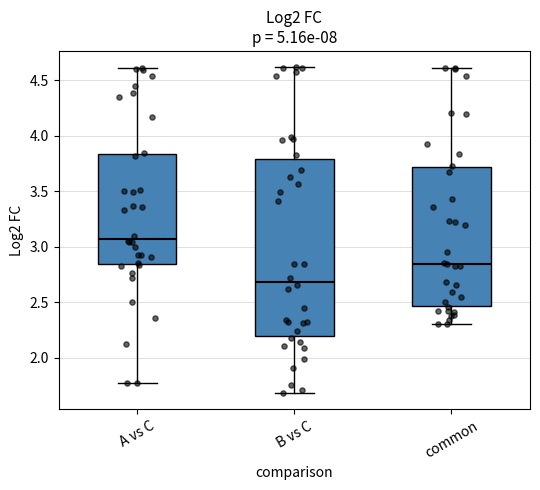

Where does the upper whisker of the box for common end on the y-axis? The values are not printed on the chart, so give them approximately, as read against the axis.

4.60